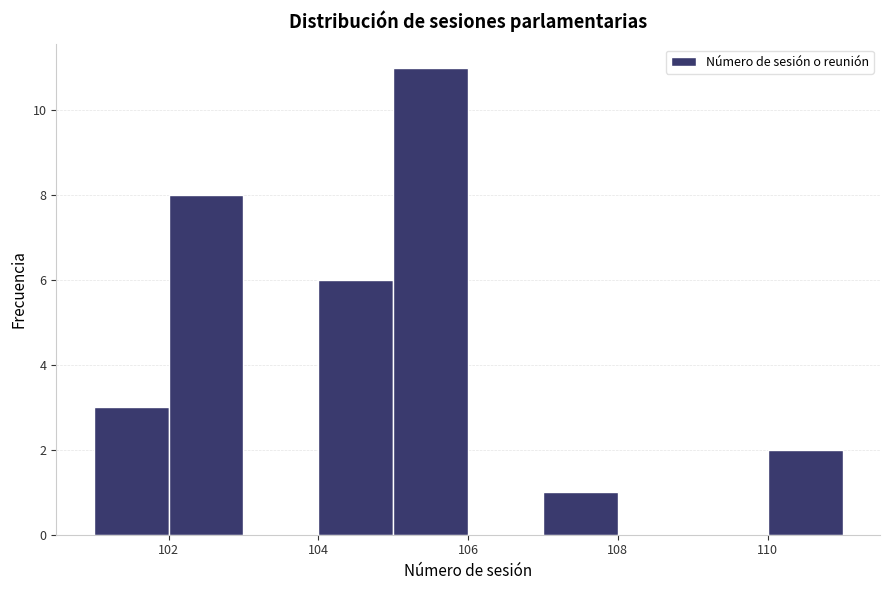

Which range on the x-axis has the tallest bar?

105 to 106